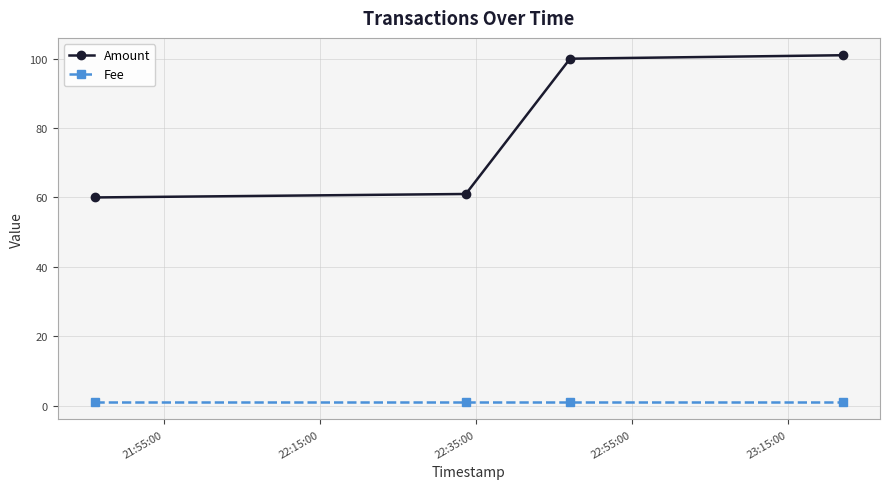

How many categories are shown in the chart?

4